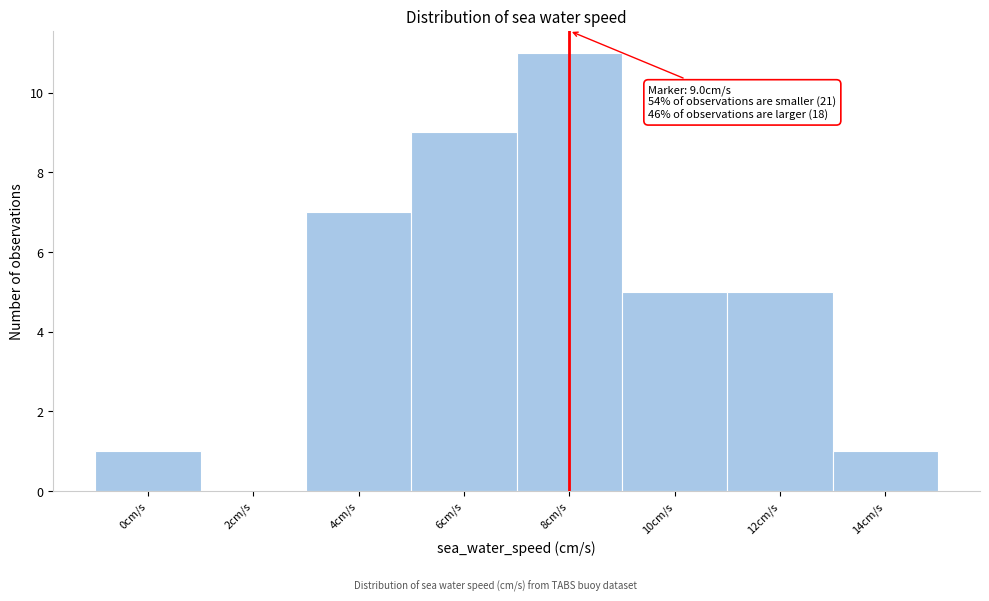

Reading left to right, list all the values displayed in this chart.

0cm/s=1	2cm/s=0	4cm/s=7	6cm/s=9	8cm/s=11	10cm/s=5	12cm/s=5	14cm/s=1